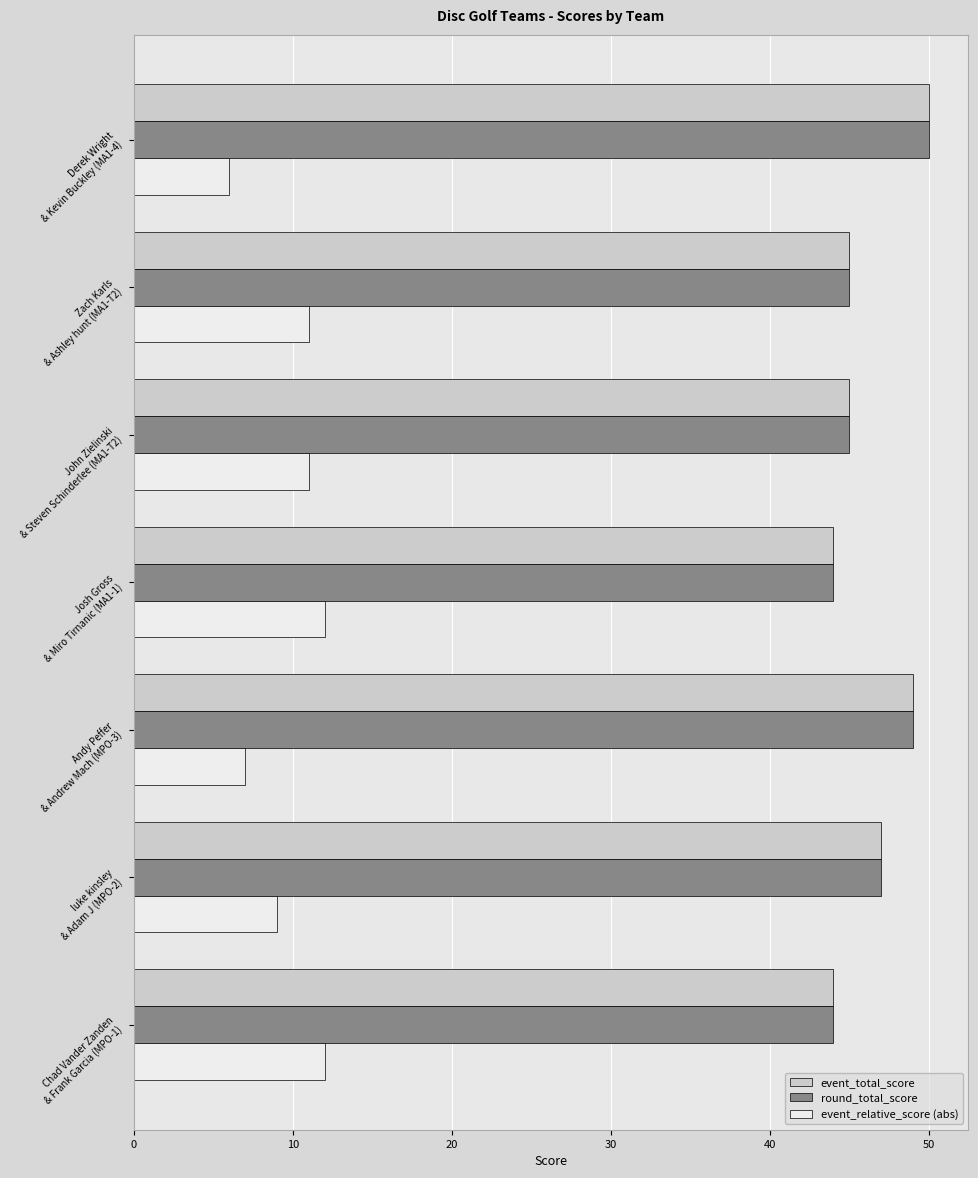

What is the average value of the round_total_score series?

46